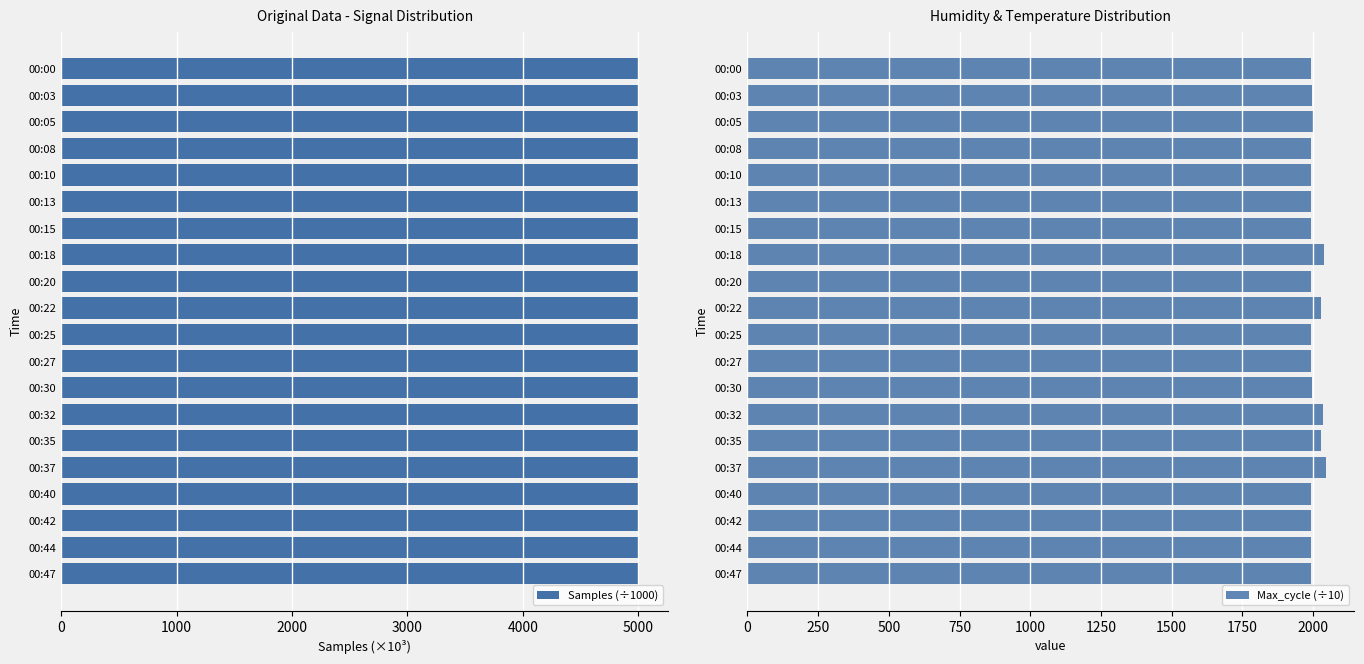

What is the difference between the second highest and second lowest values in the Max_cycle (÷10) series?

48.6